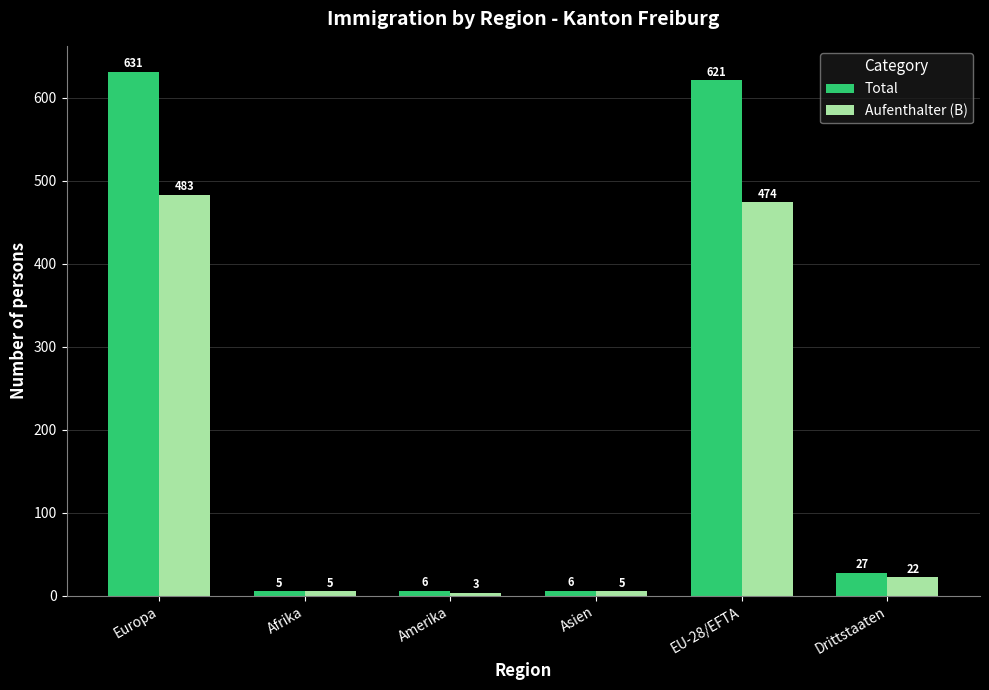

Rank the series by their maximum value, from highest to lowest.

Total, Aufenthalter (B)